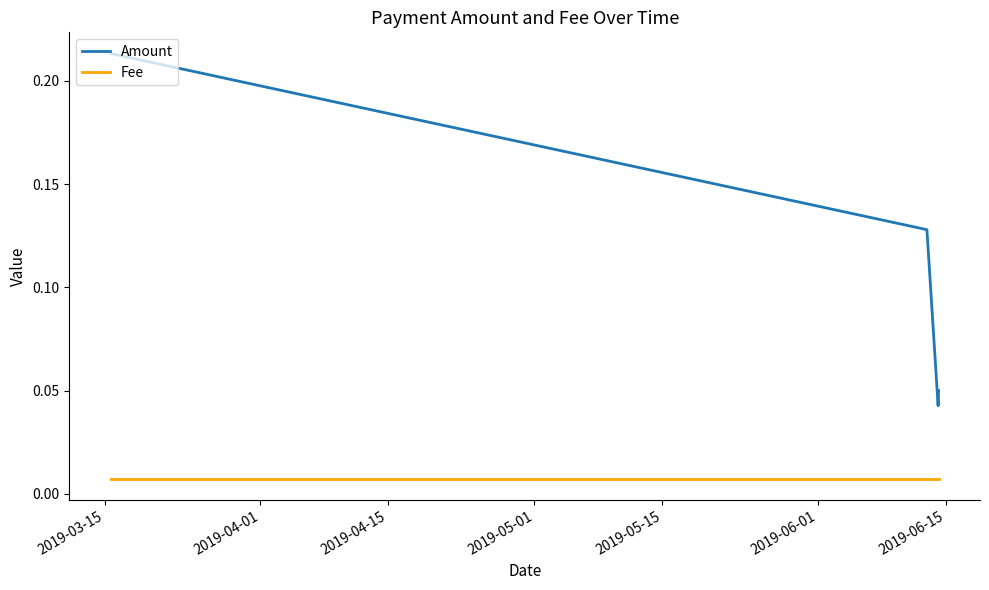

Which series has the largest range (max minus min)?

Amount